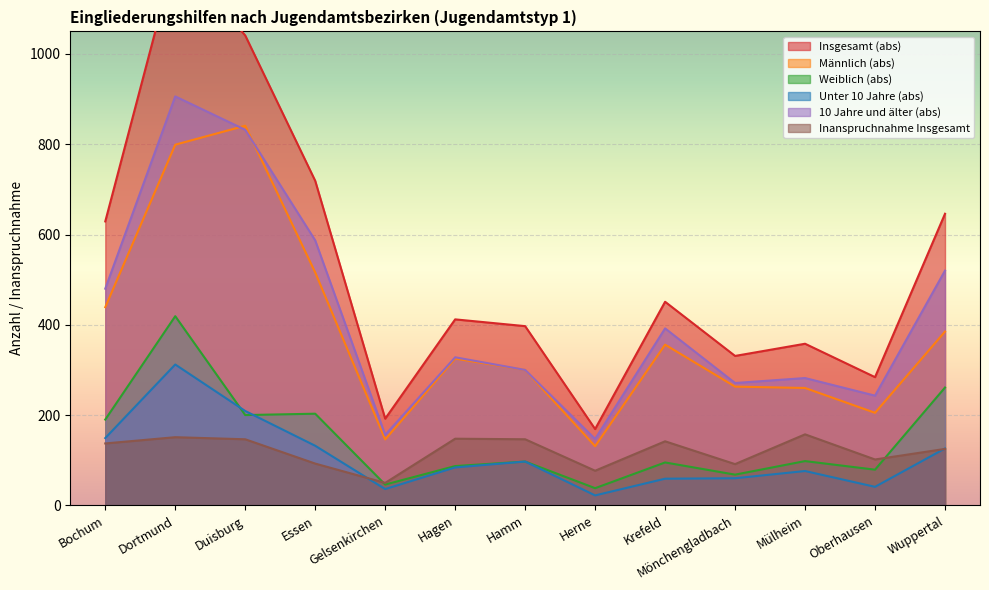

How many lines are shown in the chart?

6